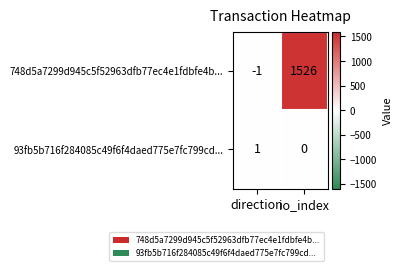

What is the minimum value shown in the chart?

-1